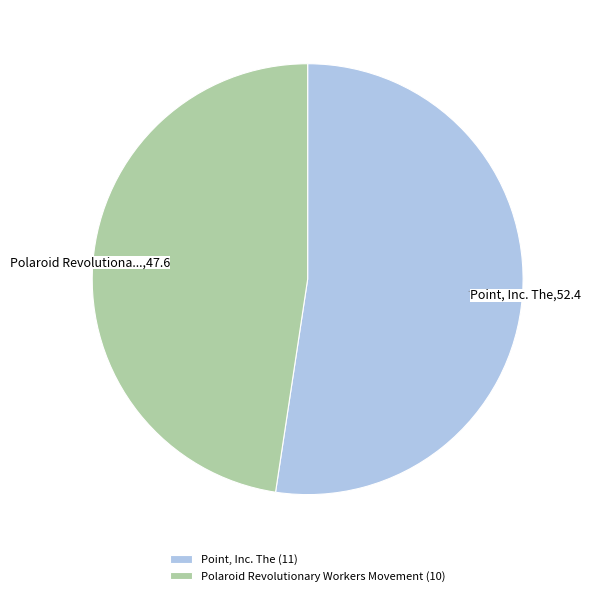

Which has a higher value, Polaroid Revolutionary Workers Movement or Point, Inc. The?

Point, Inc. The